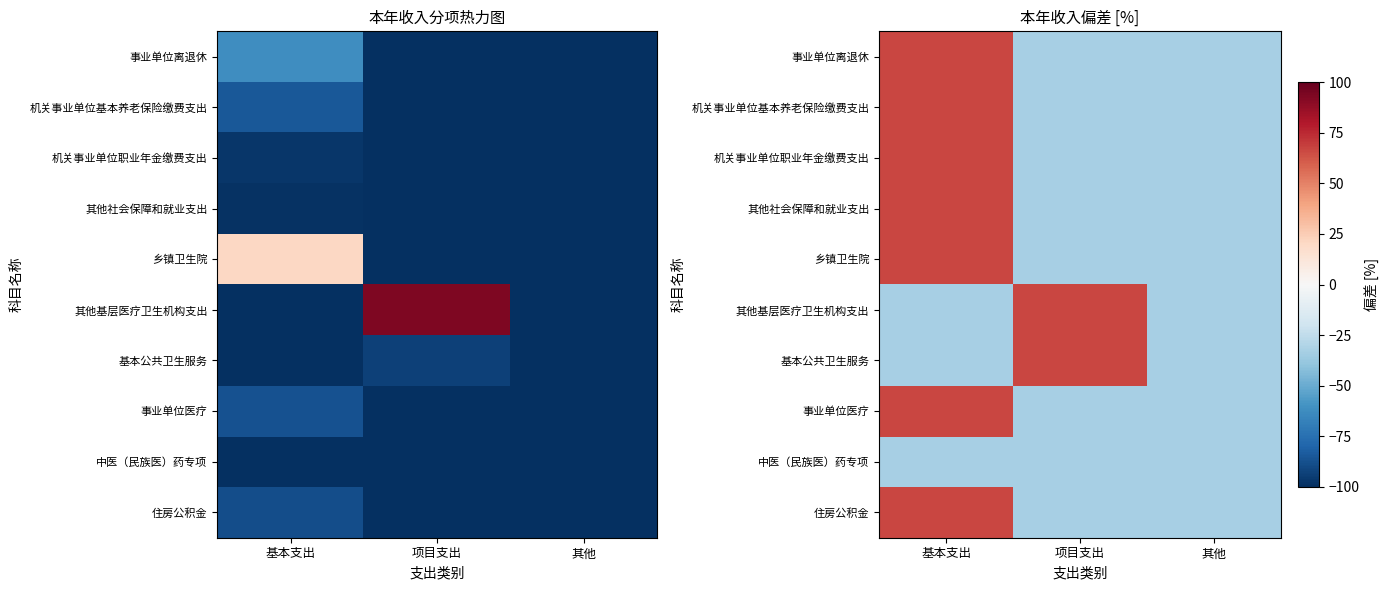

True or false: 事业单位离退休 has a value of 97.3 at 基本支出.

False